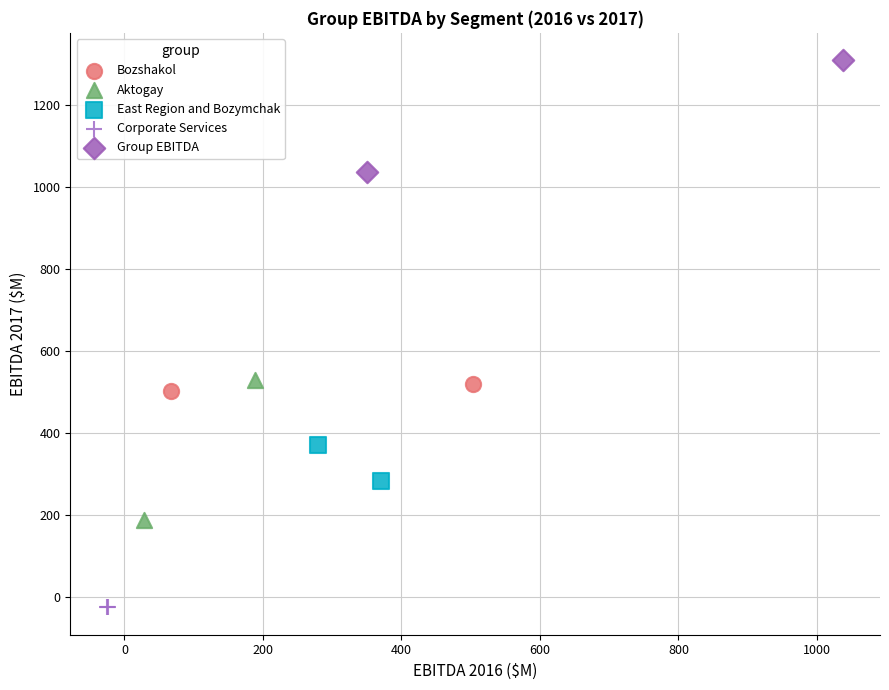

What are all the series names shown in the legend?

Bozshakol, Aktogay, East Region and Bozymchak, Corporate Services, Group EBITDA